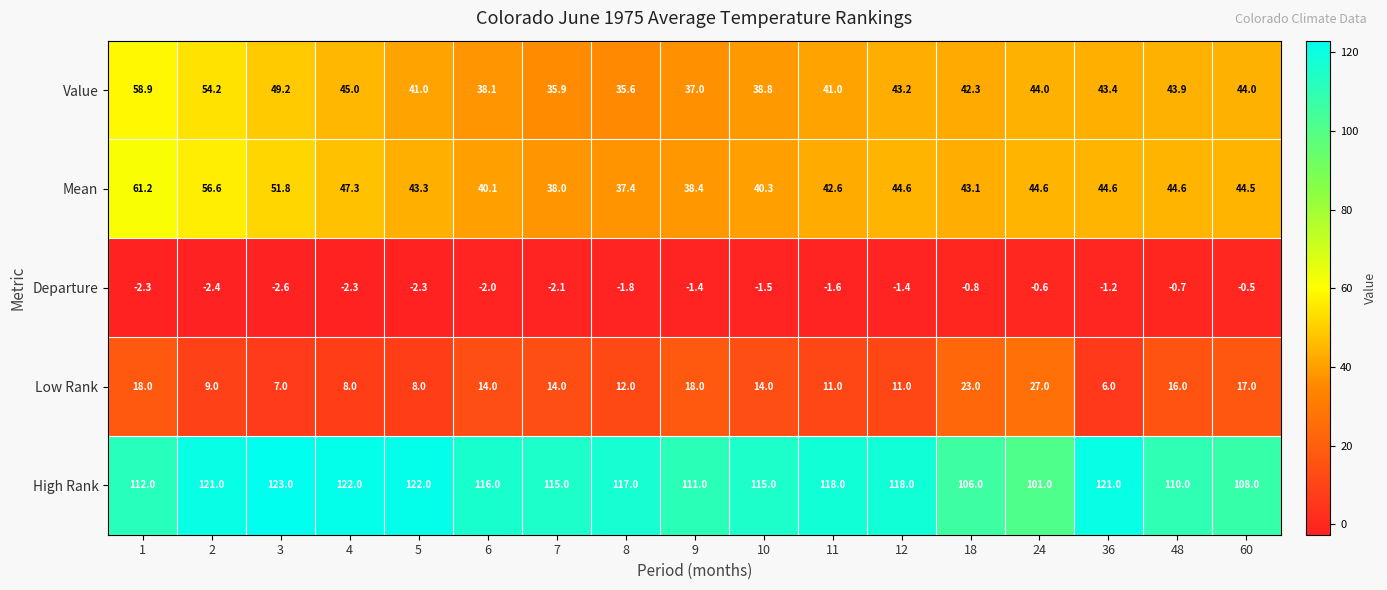

What is the lowest value of the Mean series?

37.4